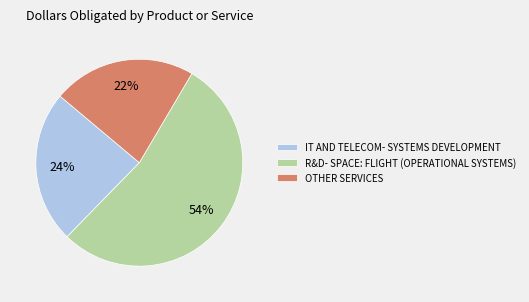

To the nearest percent, what percentage of the pie is R&D- SPACE: FLIGHT (OPERATIONAL SYSTEMS)?

54%